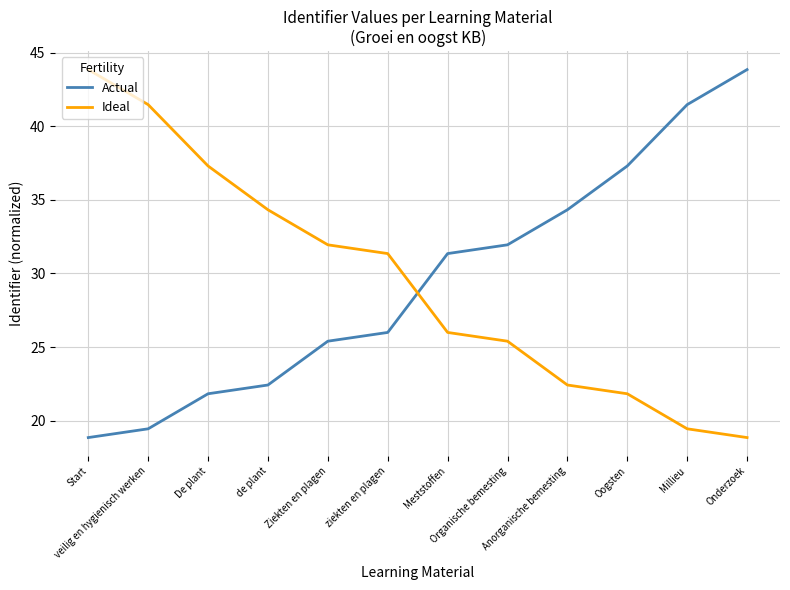

Is it true that Actual equals 21.8 at De plant?

True